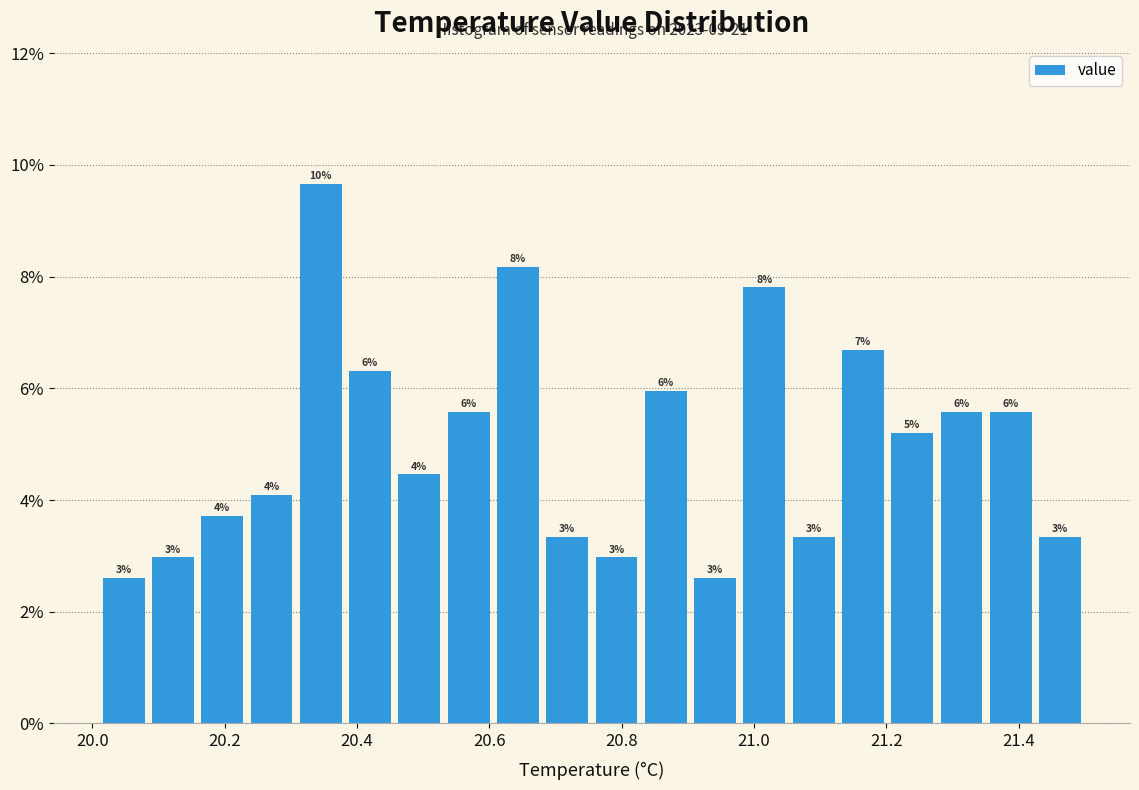

Read against the x-axis, roughly where is the centre of the tallest bar?

20.34